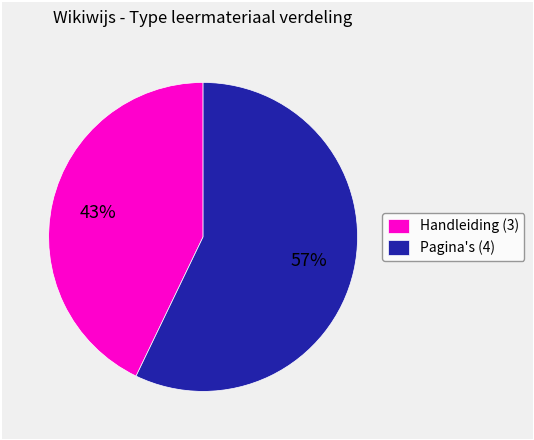

Which has a higher value, Handleiding (3) or Pagina's (4)?

Pagina's (4)